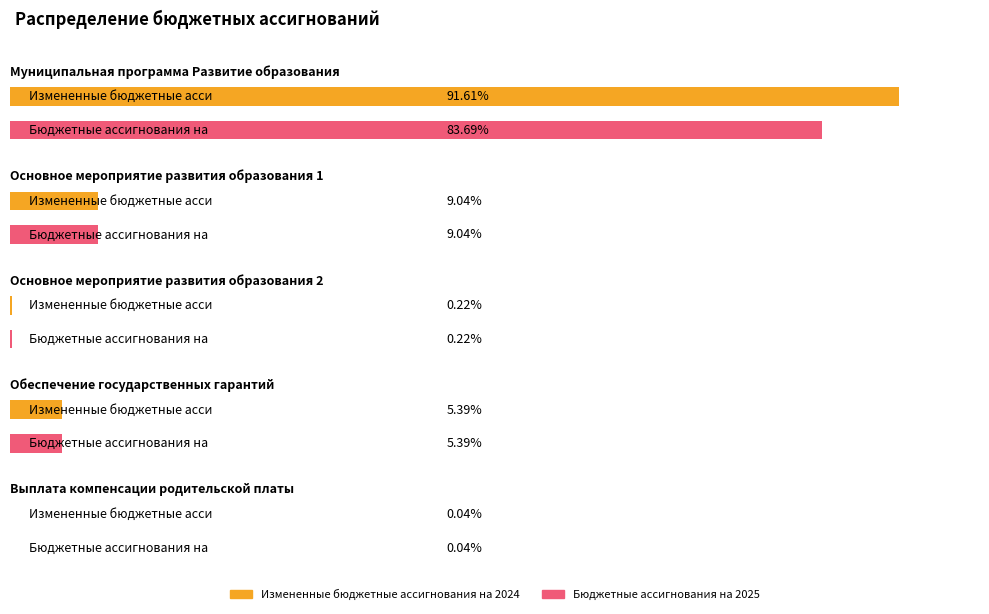

How many values in the Бюджетные ассигнования на 2025 series are below 10783180?

2